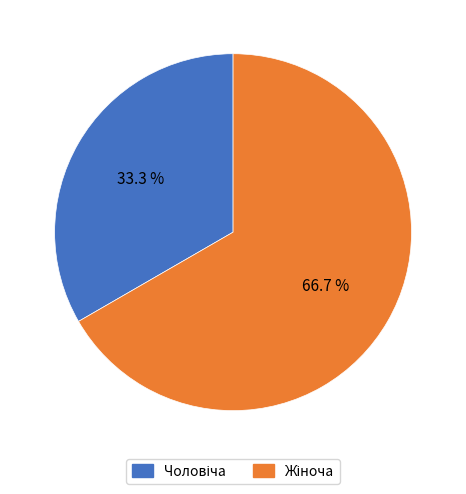

Count the number of slices in the pie.

2